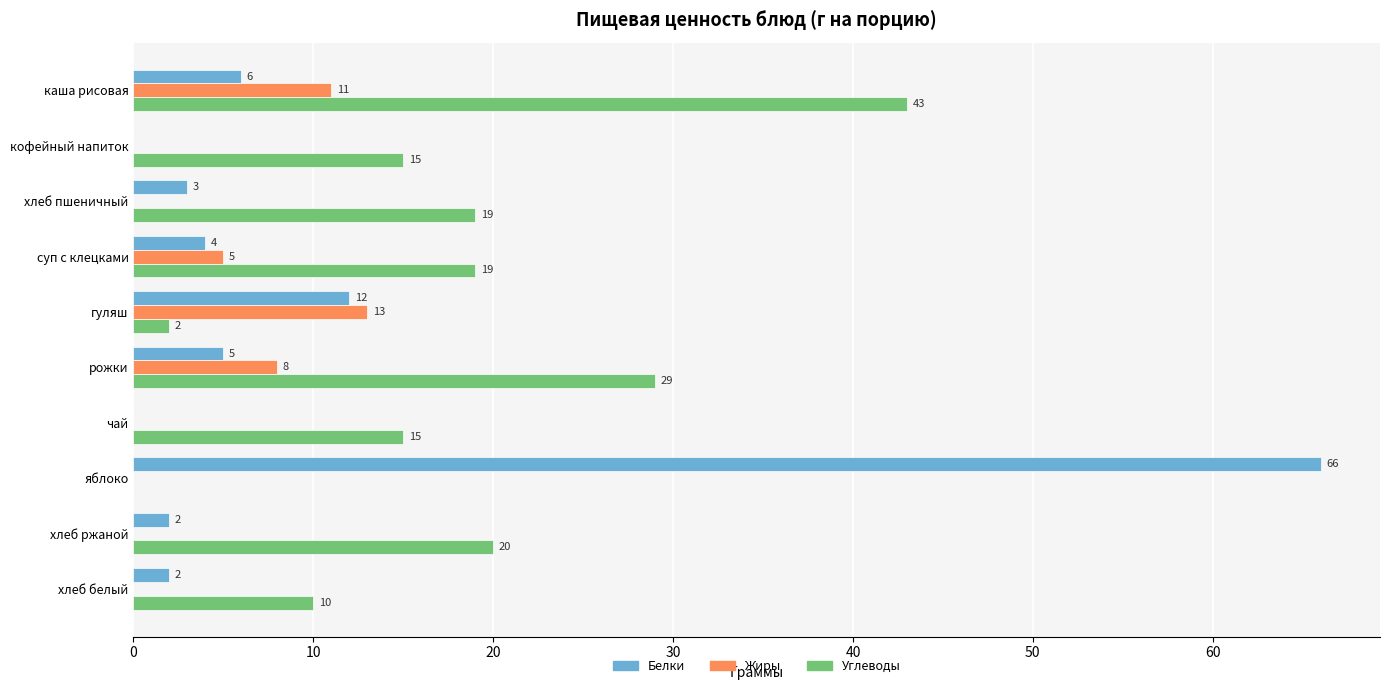

How many values in Жиры are above zero?

4